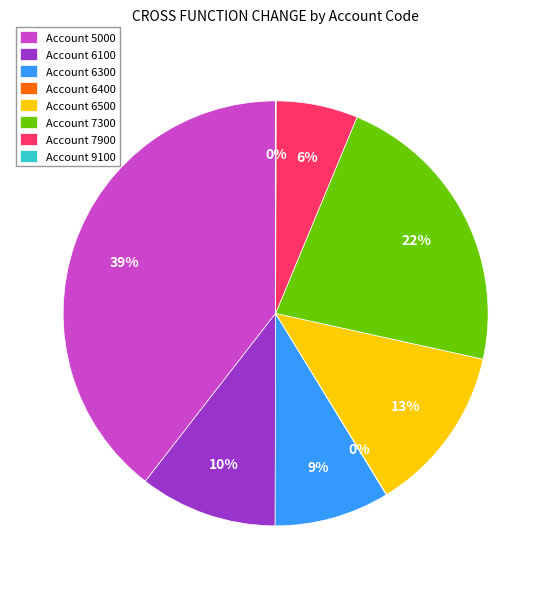

Combined, do Account 6500 and Account 5000 account for over 50%?

Yes